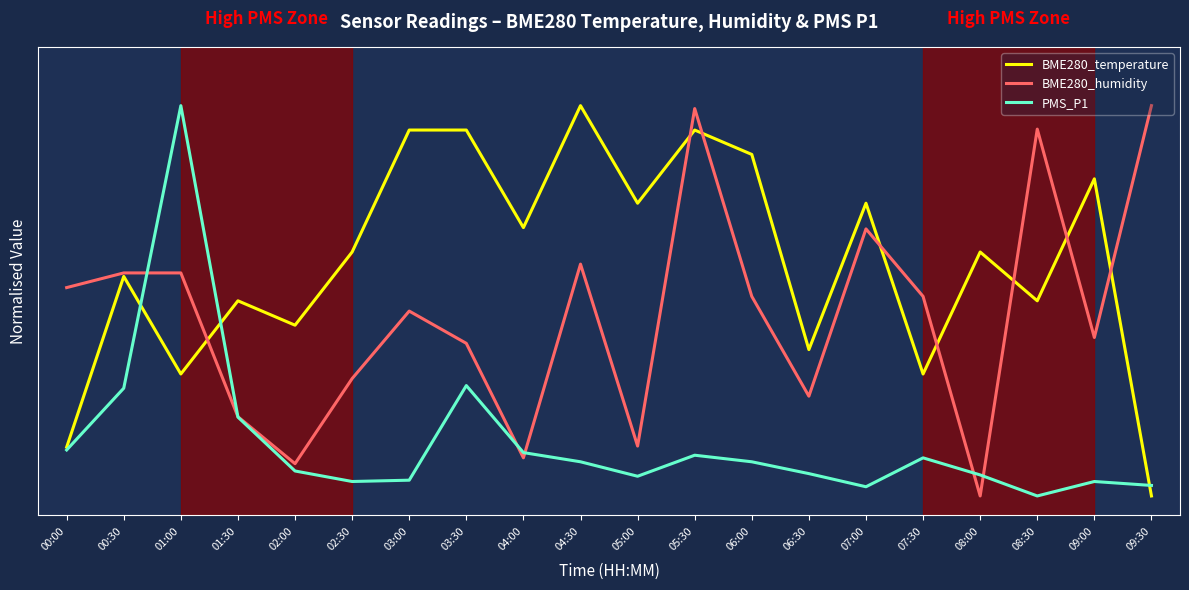

The BME280_humidity series shows 0.1 at 02:00. True or false?

False